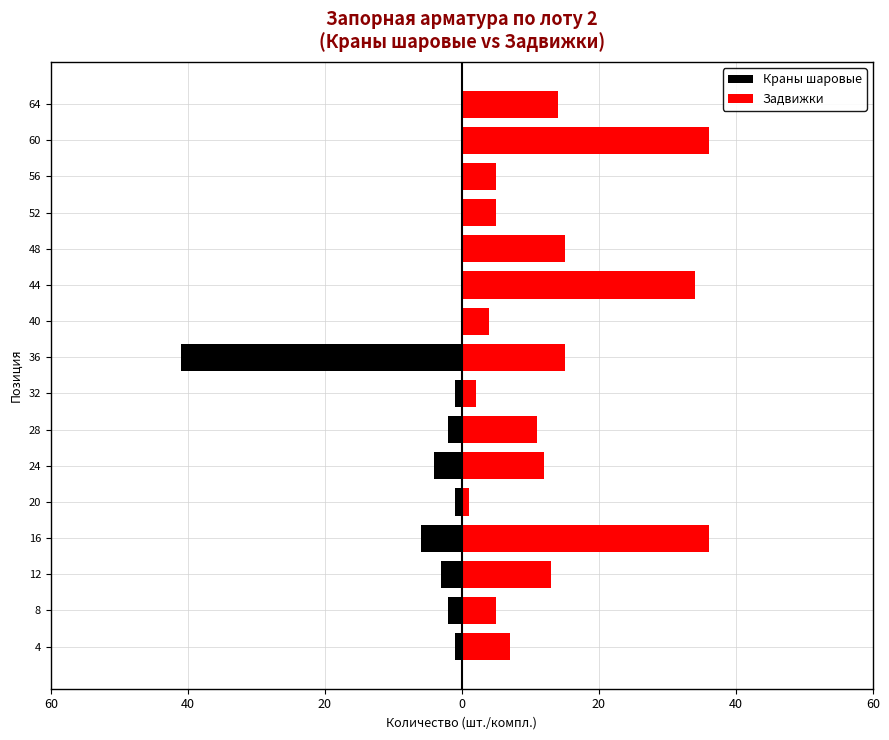

List the series in order of their peak value, lowest first.

Краны шаровые, Задвижки